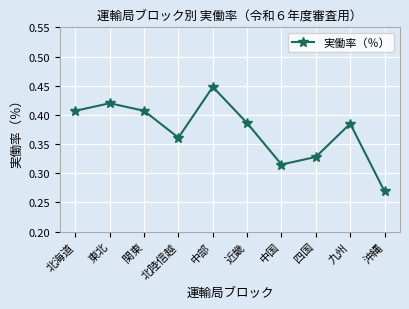

True or false: there are more than 1 points higher than both neighbors.

True